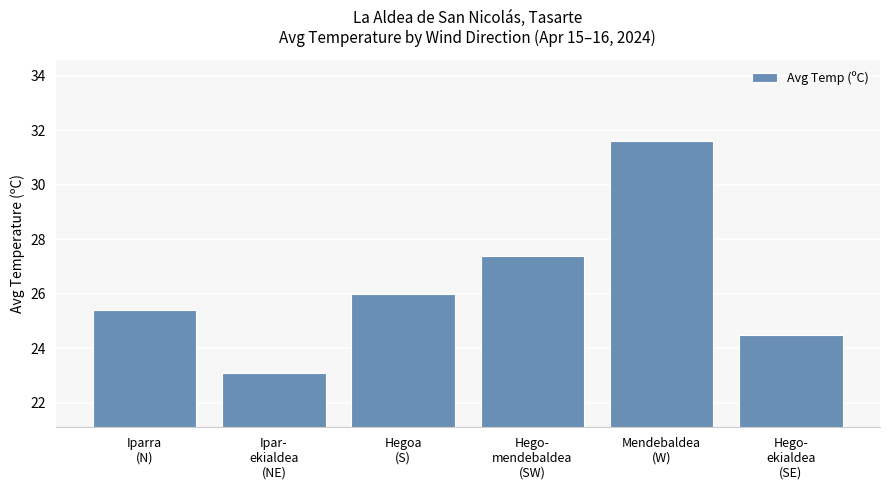

What is the maximum value shown in the chart?

31.6